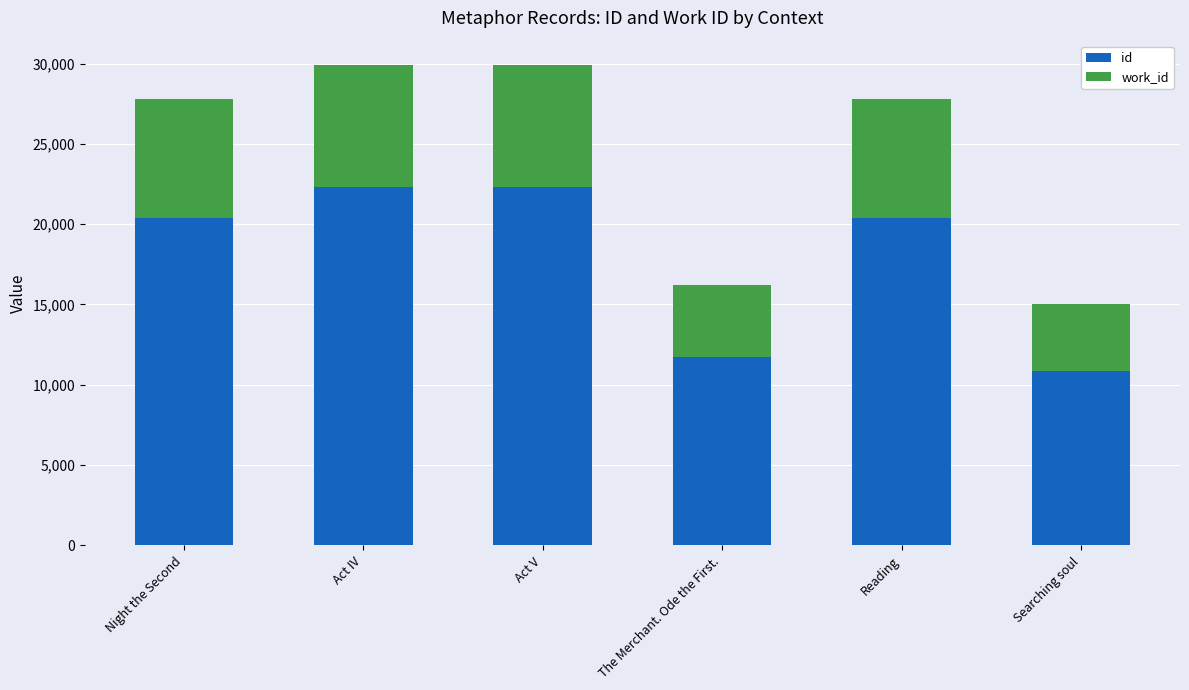

What is the sum of all id values?

108015